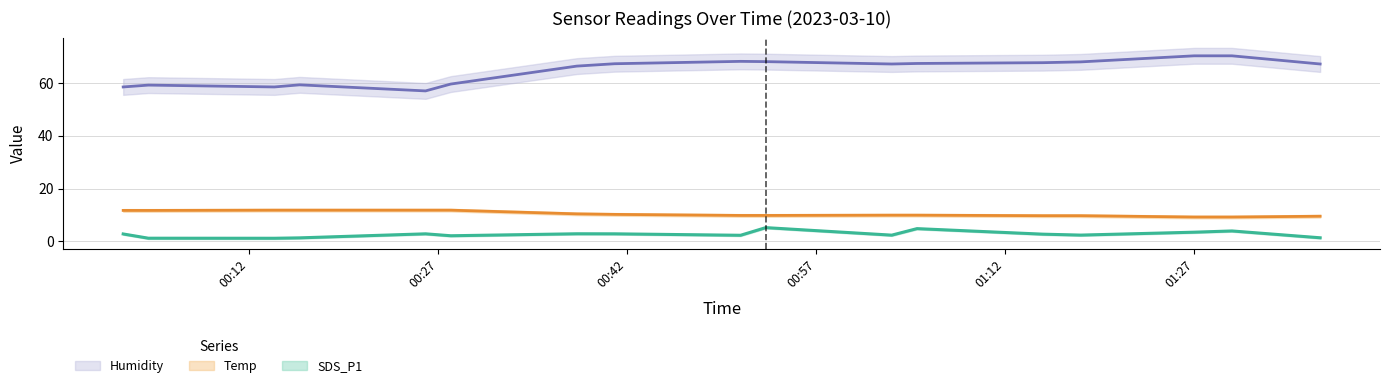

What is the total value across all series at 2023/03/10 01:03?

79.4